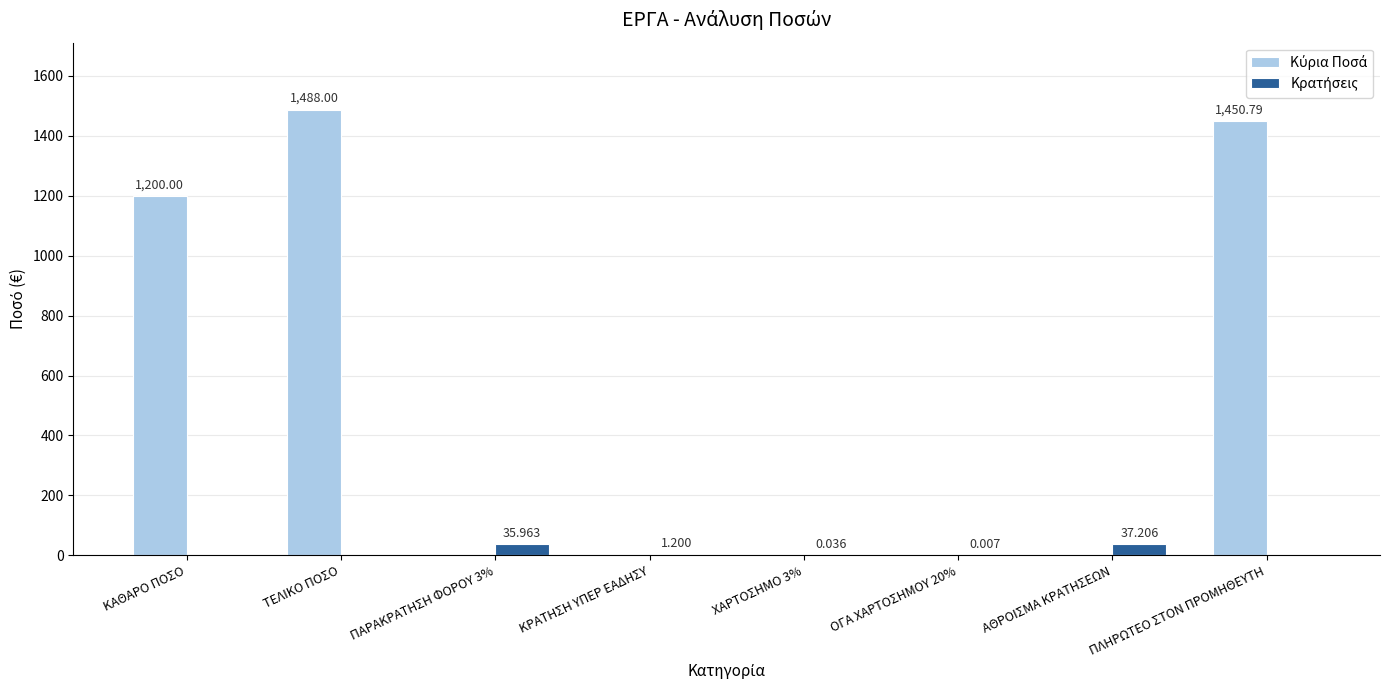

At which category is the sum across all series the highest?

ΤΕΛΙΚΟ ΠΟΣΟ